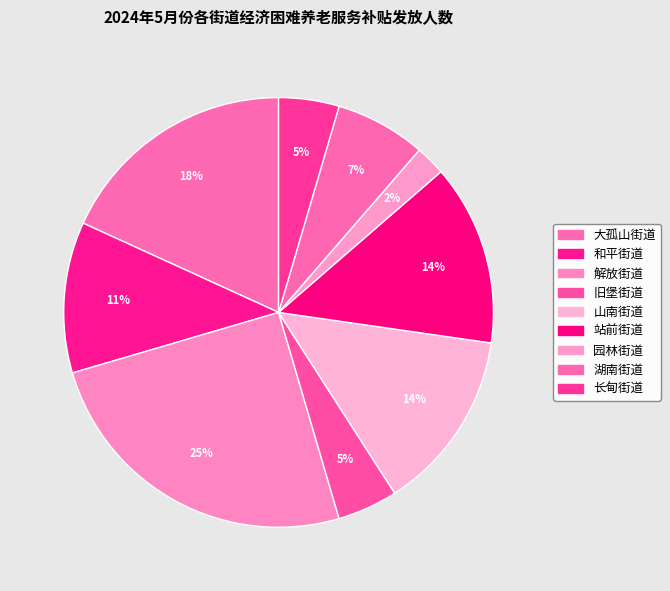

To the nearest percent, what is the combined percentage of 湖南街道 and 大孤山街道?

25%